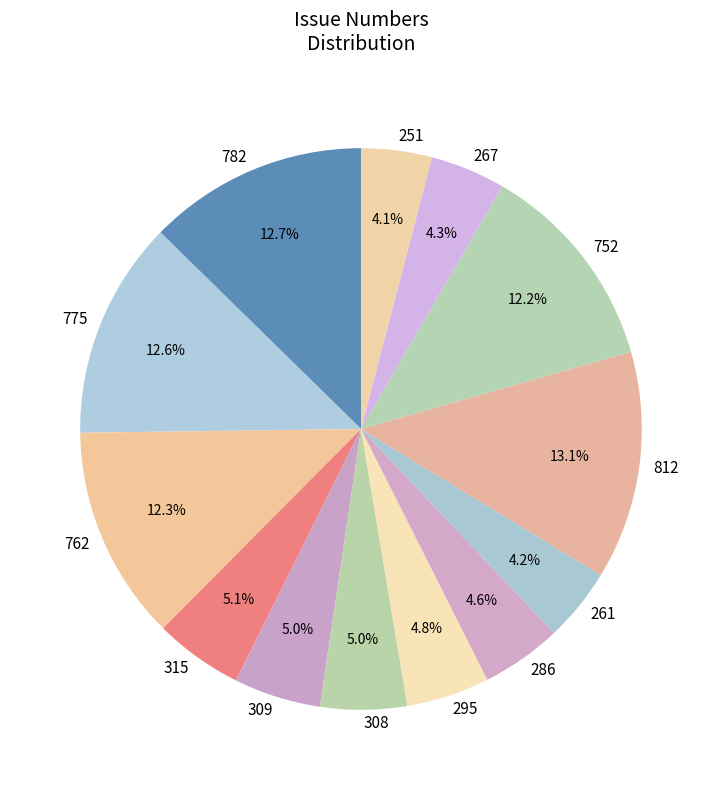

Approximately how many times larger is the value at 286 compared to 812?

0.4